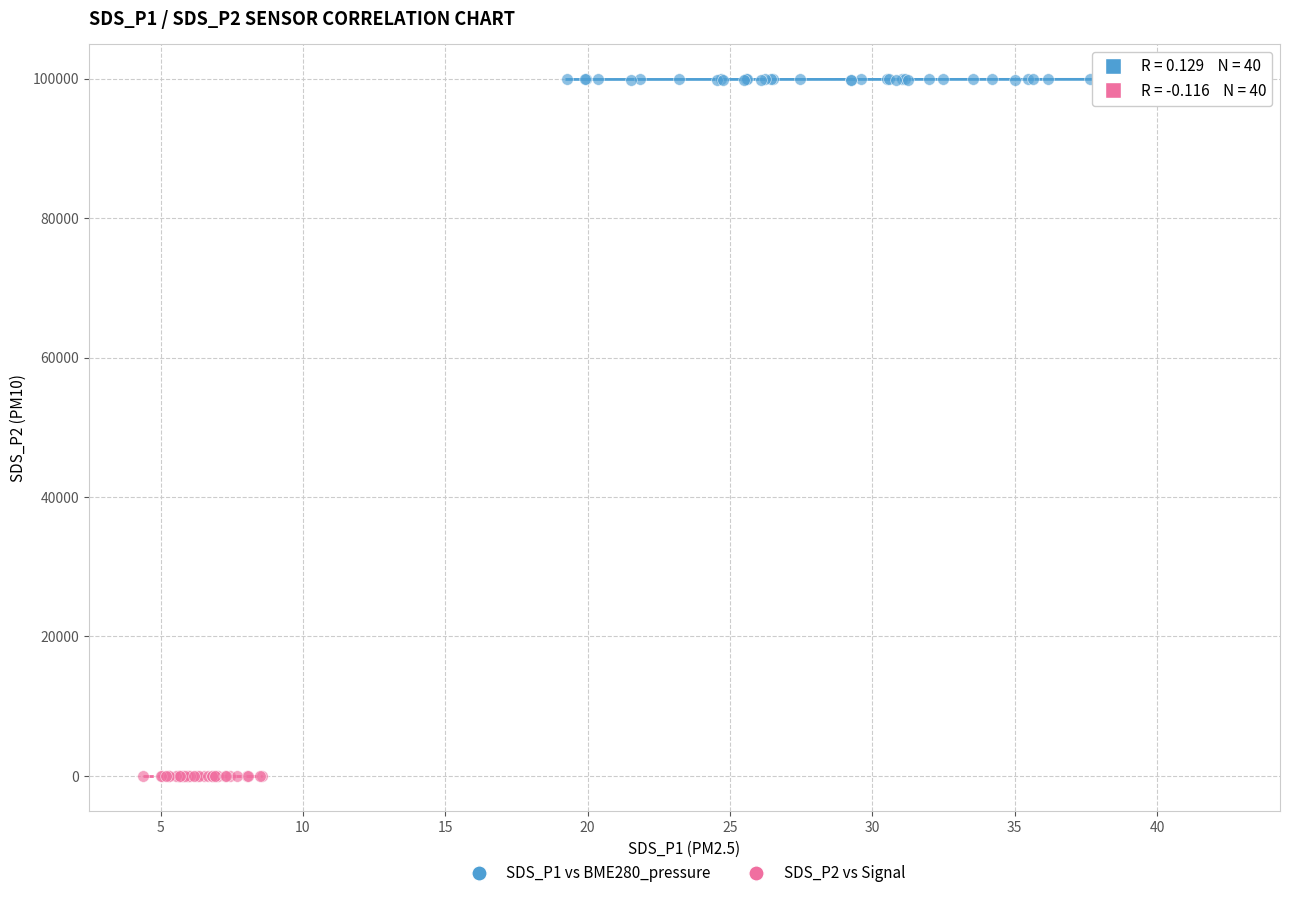

Which series reaches the minimum Y coordinate?

SDS_P2 vs Signal